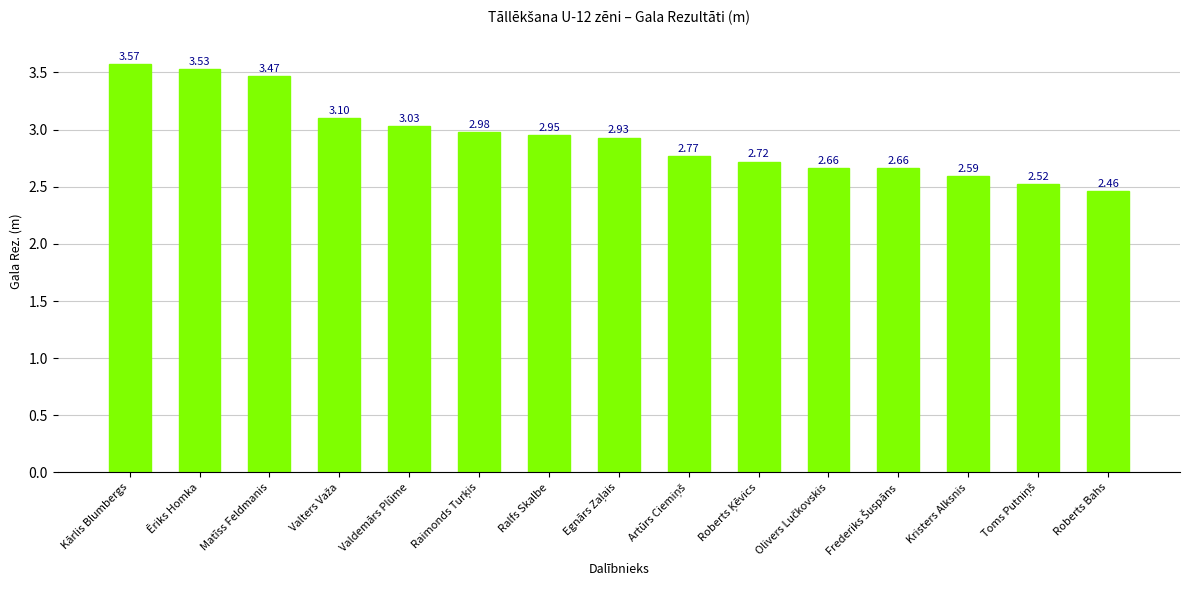

What is the difference between the maximum and minimum values?

1.1